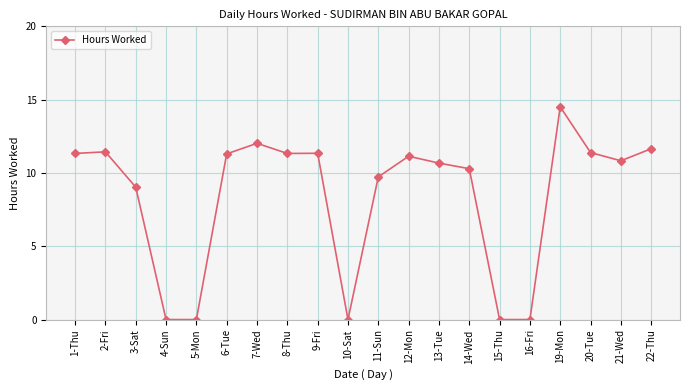

What is the label of the 9th point from the left?

9-Fri